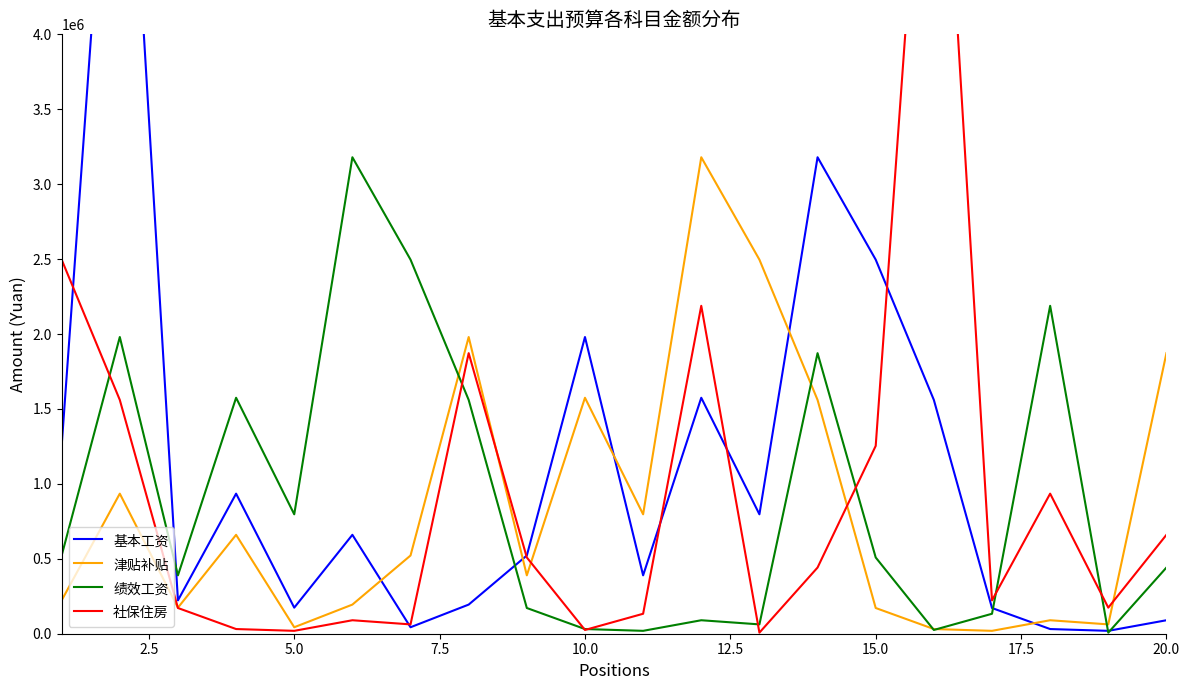

In 社保住房, how many points are higher than both neighbors (excluding endpoints)?

5